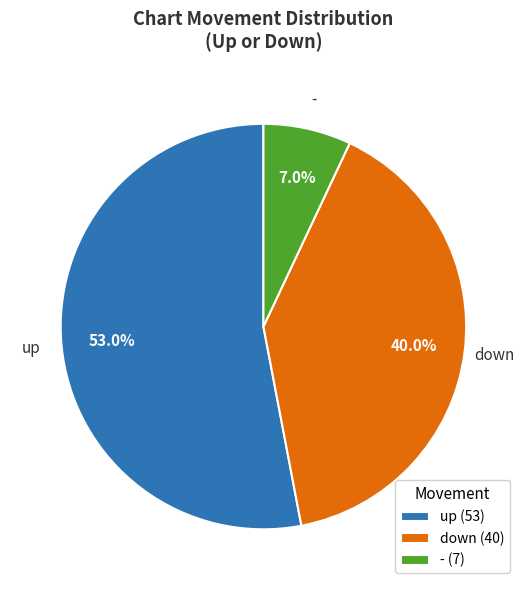

Which slice represents more than half of the pie?

up